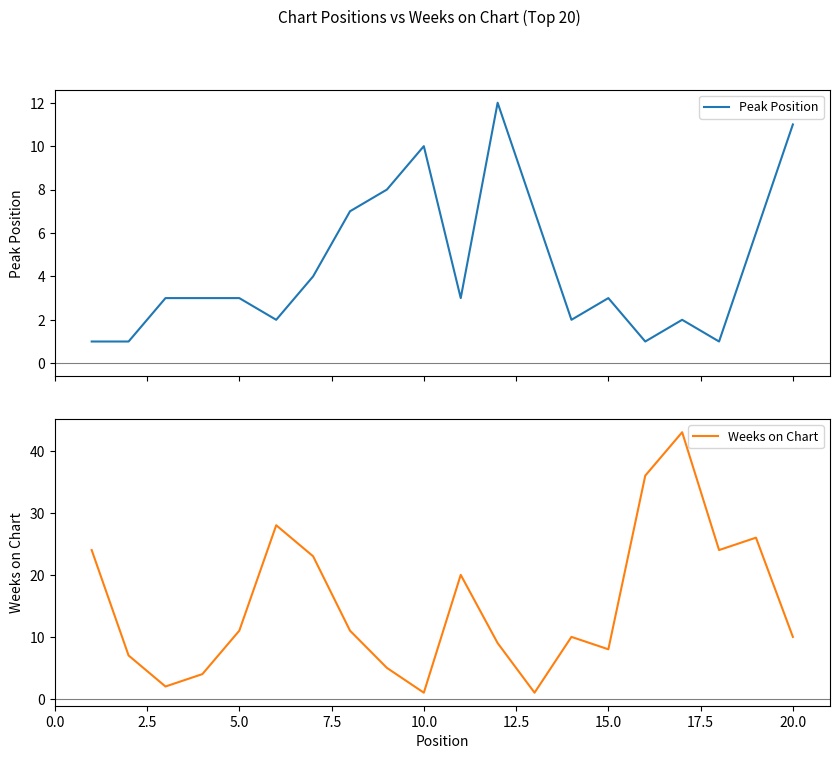

The Weeks on Chart series shows 11 at 5.0. True or false?

True